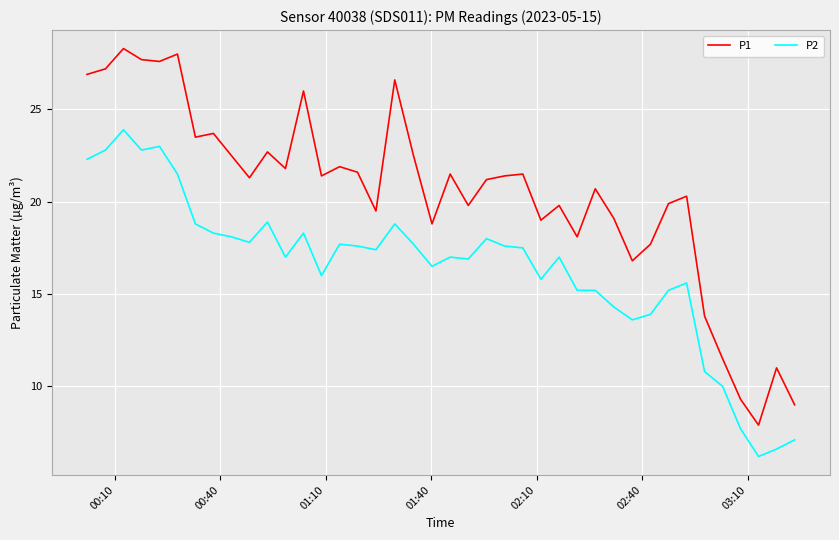

Which series has the largest total across all categories?

P1